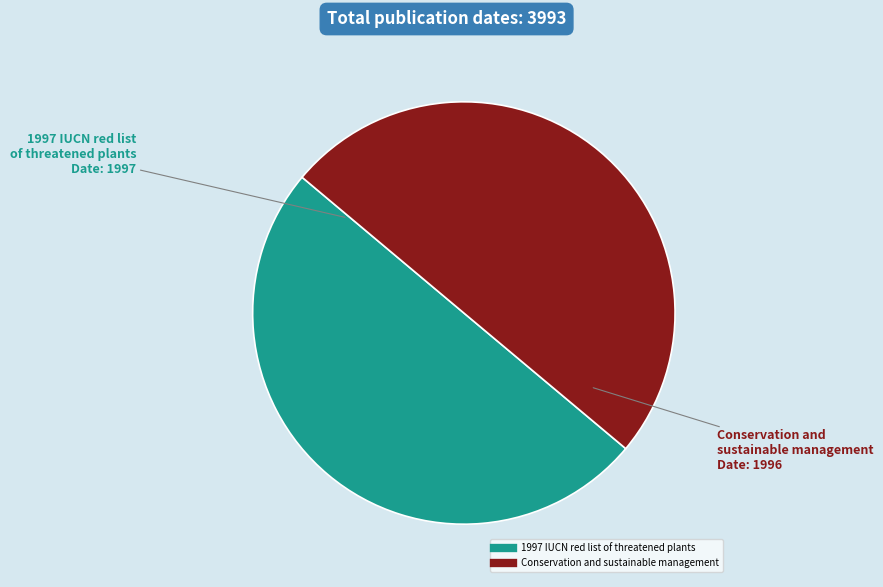

Is the sum of Conservation and sustainable management and 1997 IUCN red list of threatened plants greater than half?

Yes